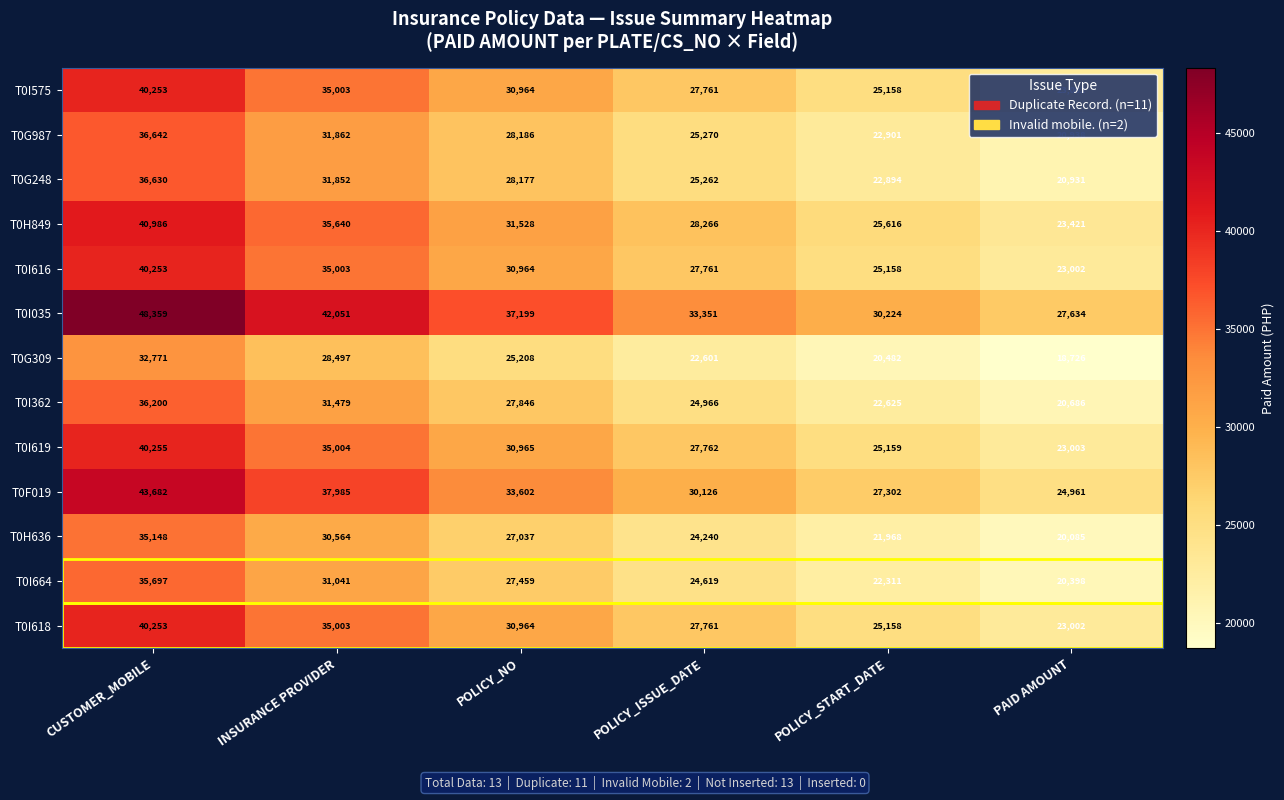

Is it true that T0I035 equals 27634 at PAID AMOUNT?

True